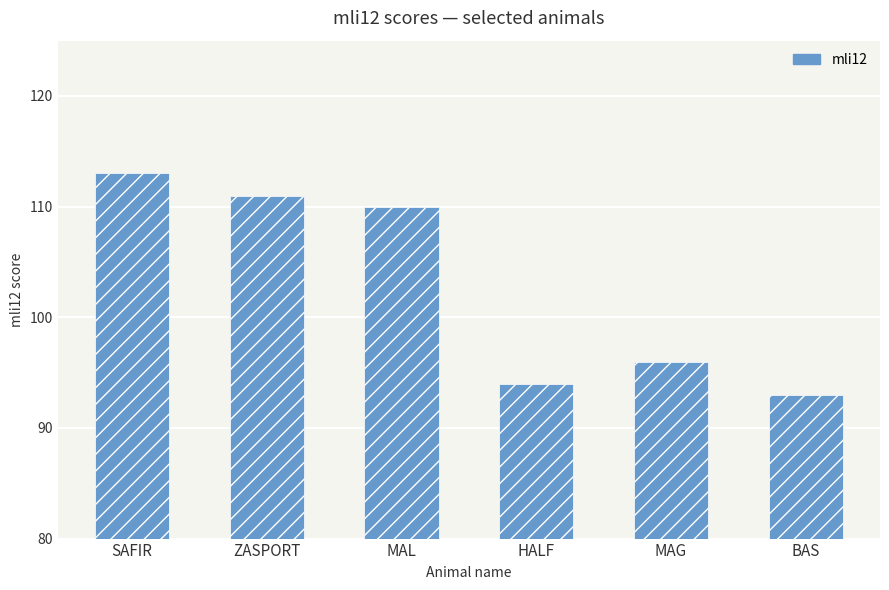

What position from the right is MAL?

4